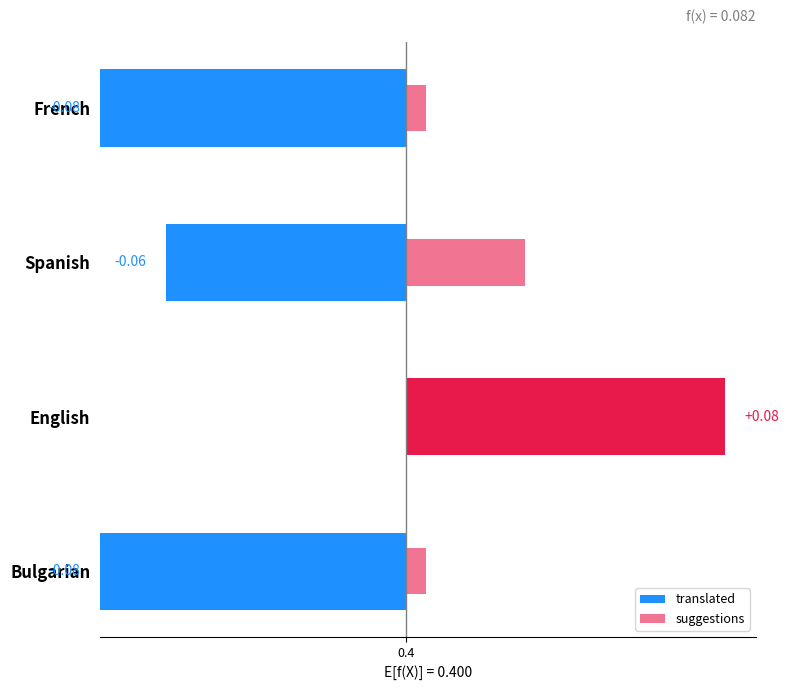

Count the number of categories in the chart.

4